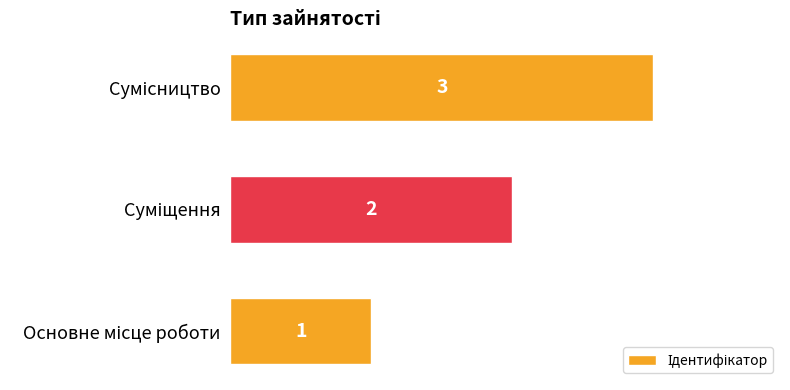

What is the maximum value shown in the chart?

3